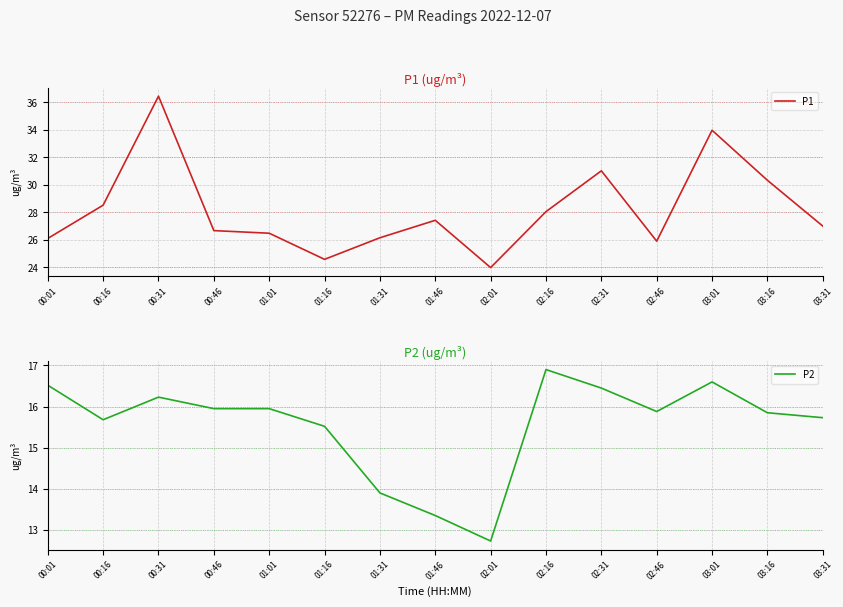

What are all the series names shown in the legend?

P1, P2